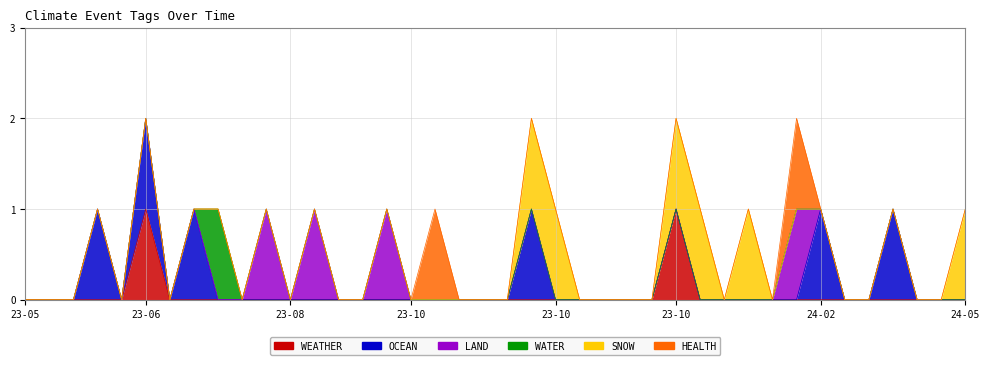

True or false: SNOW and WATER cross at least once.

False